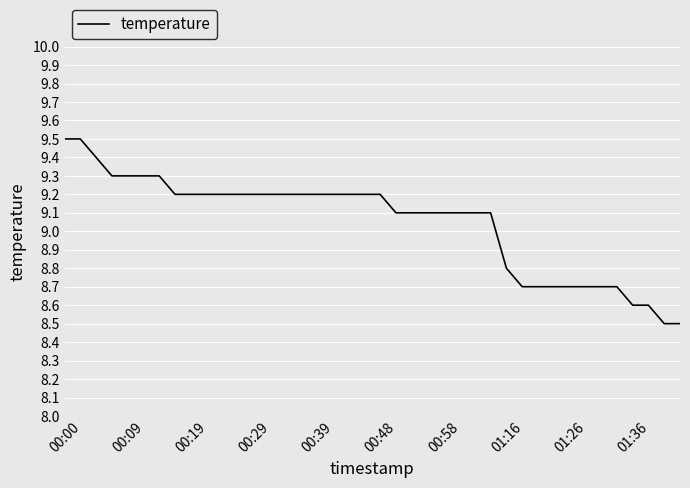

What is the smallest value displayed?

8.5